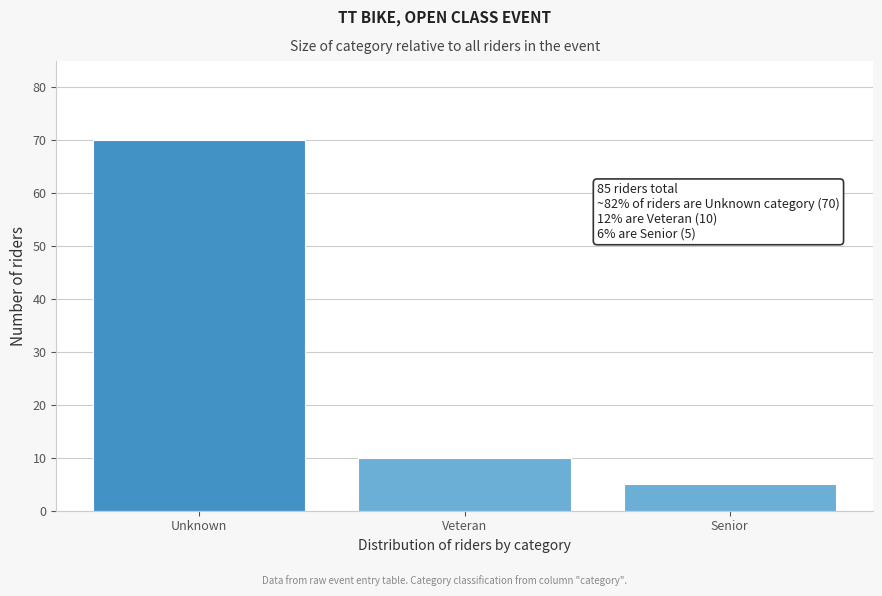

Reading left to right, what are all the values shown in this chart?

Unknown=70	Veteran=10	Senior=5